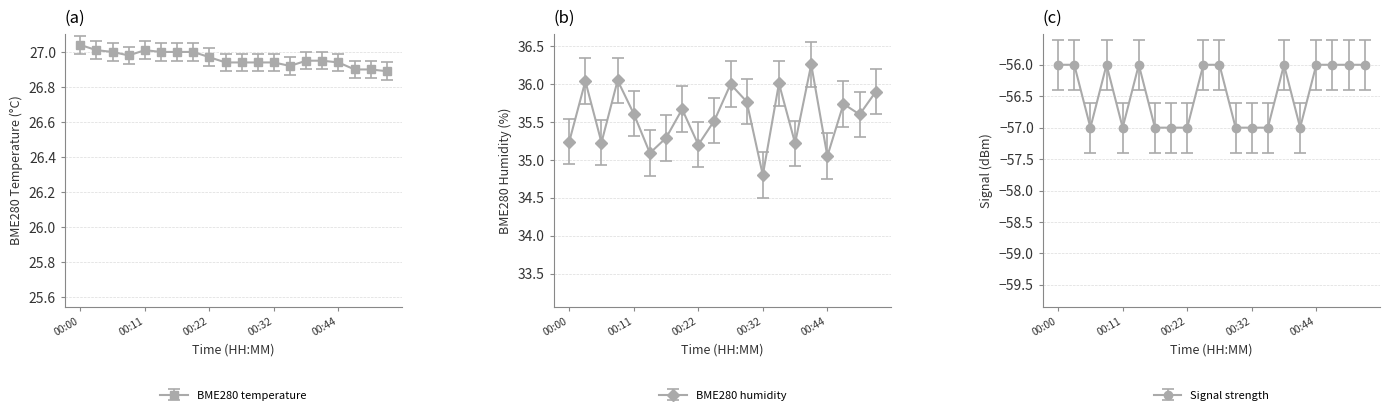

True or false: BME280_humidity has a value of 35.7 at 00:47.

True